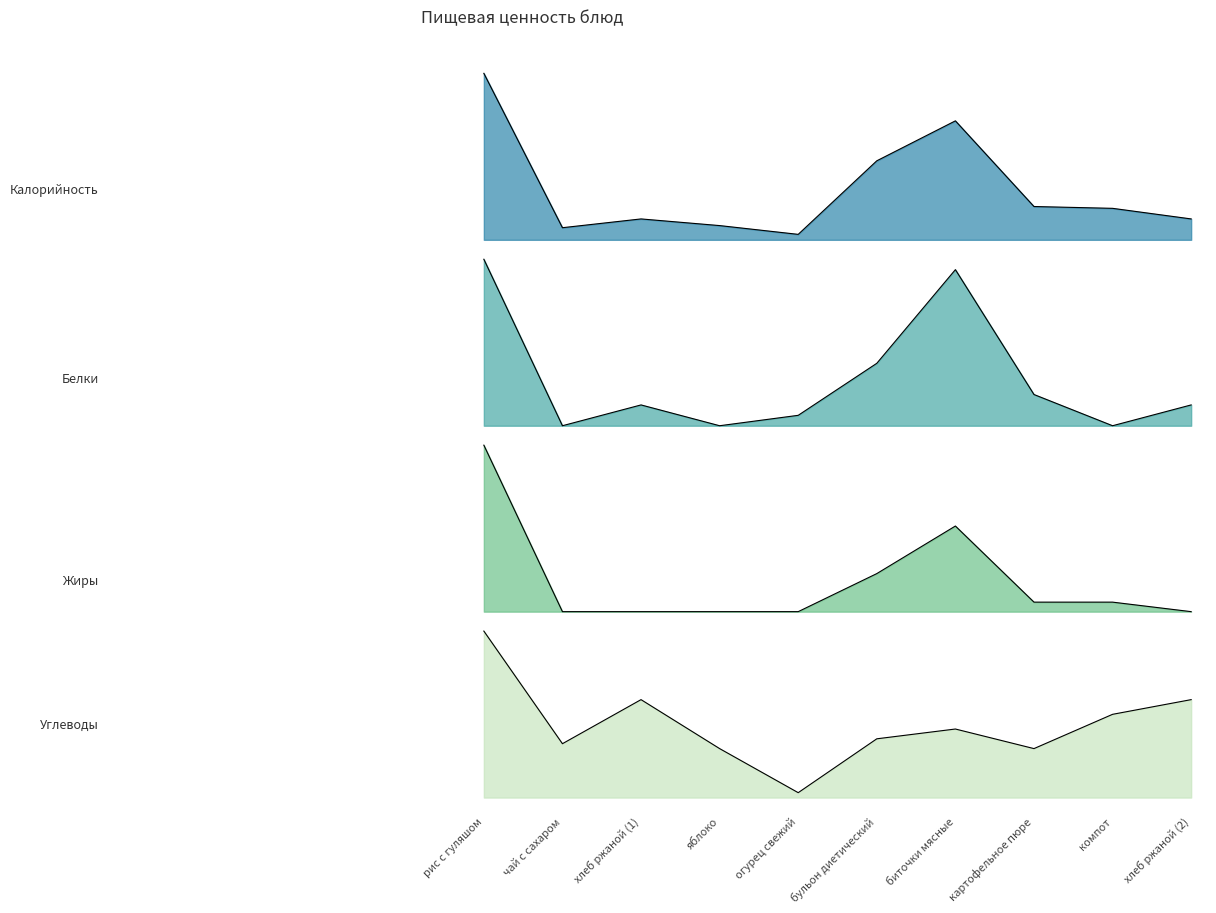

How many data points in Белки are above 2?

4